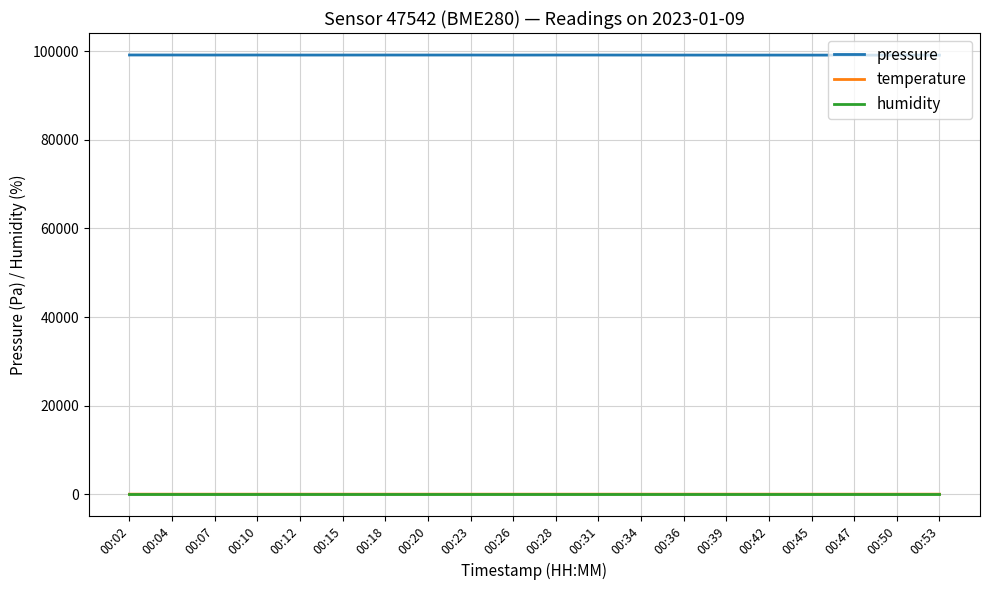

The value of humidity at 00:15 is 100.0. True or false?

True